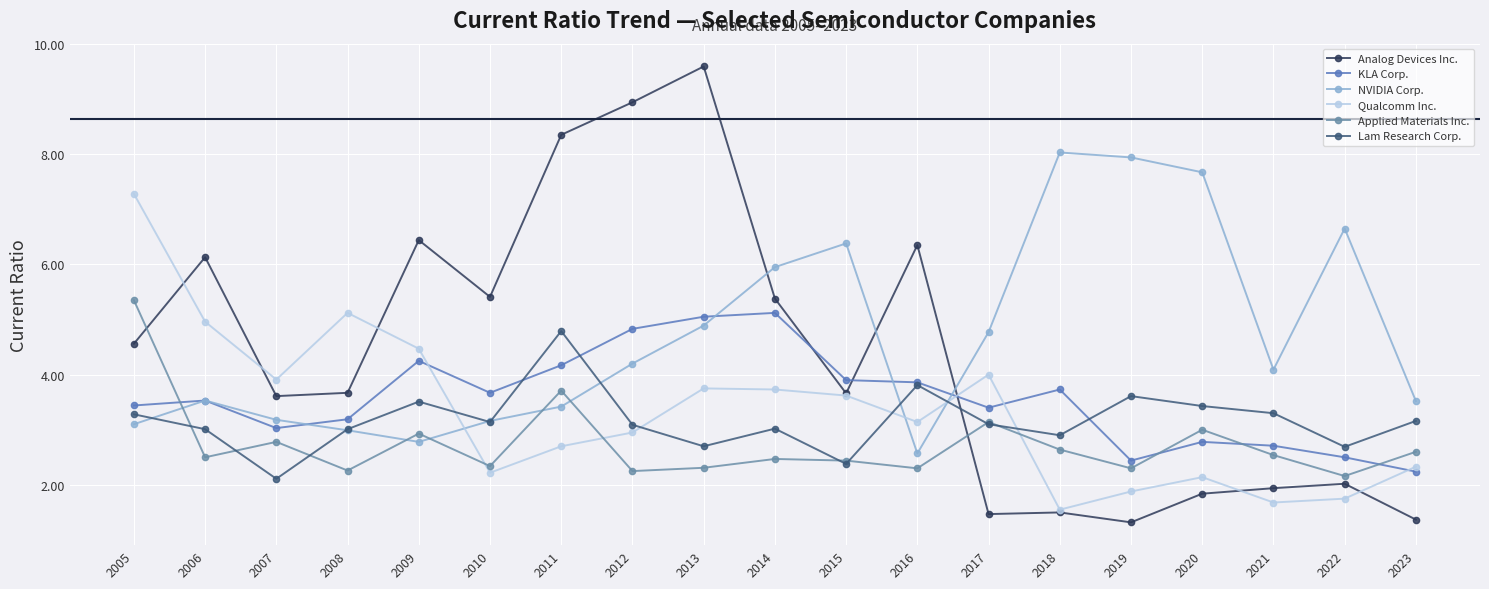

Is it true that Qualcomm Inc. equals 4.0 at 2017?

True